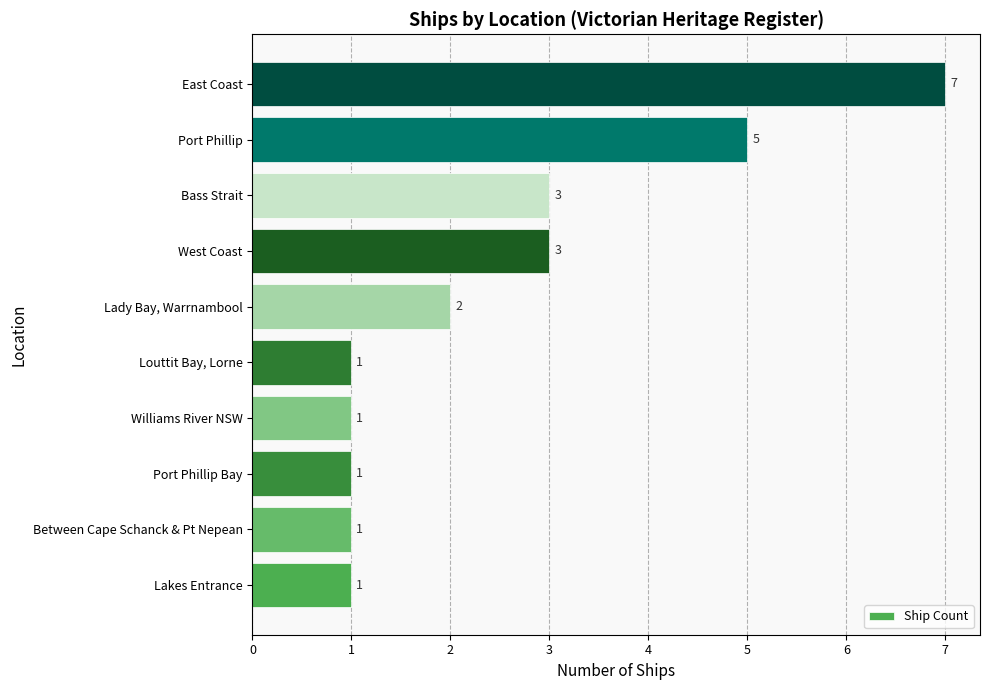

Count the values in the range 1 to 3.

8